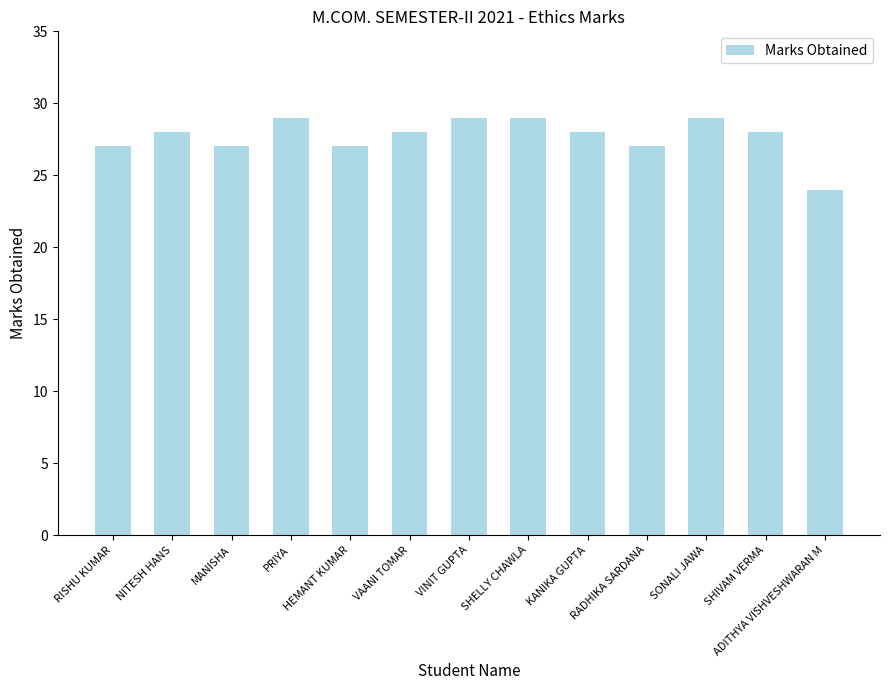

Reading left to right, what are all the values shown in this chart?

RISHU KUMAR=27	NITESH HANS=28	MANISHA=27	PRIYA=29	HEMANT KUMAR=27	VAANI TOMAR=28	VINIT GUPTA=29	SHELLY CHAWLA=29	KANIKA GUPTA=28	RADHIKA SARDANA=27	SONALI JAWA=29	SHIVAM VERMA=28	ADITHYA VISHVESHWARAN M=24